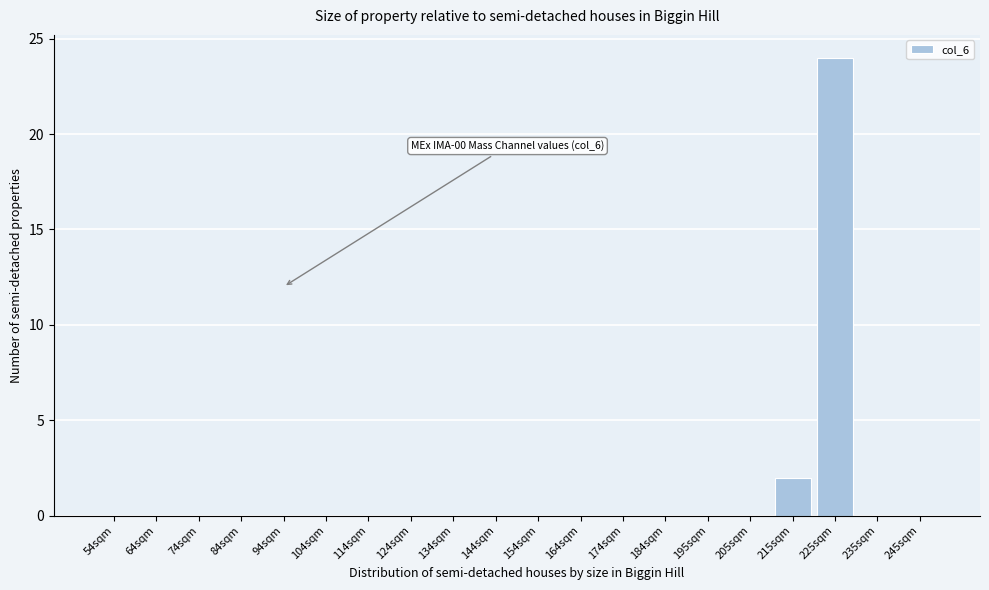

Reading left to right, what are all the values shown in this chart?

54sqm=0	64sqm=0	74sqm=0	84sqm=0	94sqm=0	104sqm=0	114sqm=0	124sqm=0	134sqm=0	144sqm=0	154sqm=0	164sqm=0	174sqm=0	184sqm=0	195sqm=0	205sqm=0	215sqm=2	225sqm=24	235sqm=0	245sqm=0